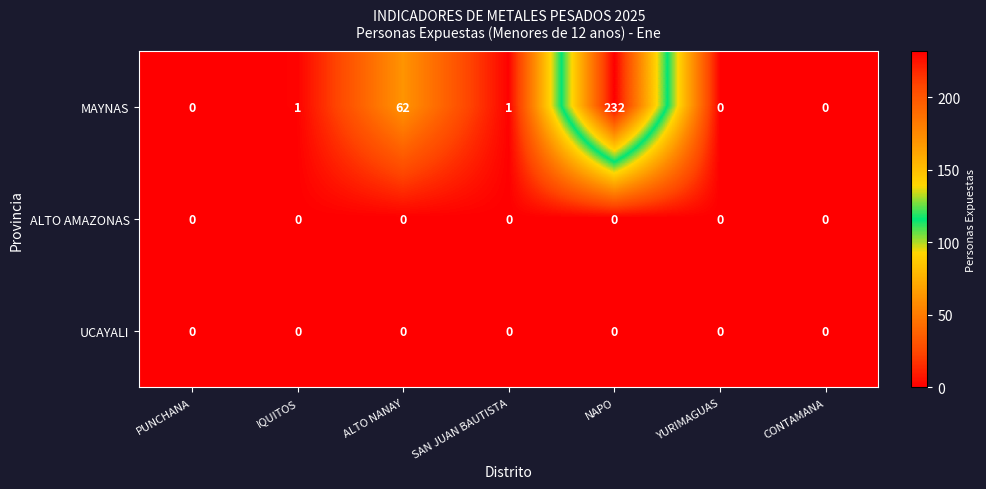

How many values in MAYNAS are above zero?

4